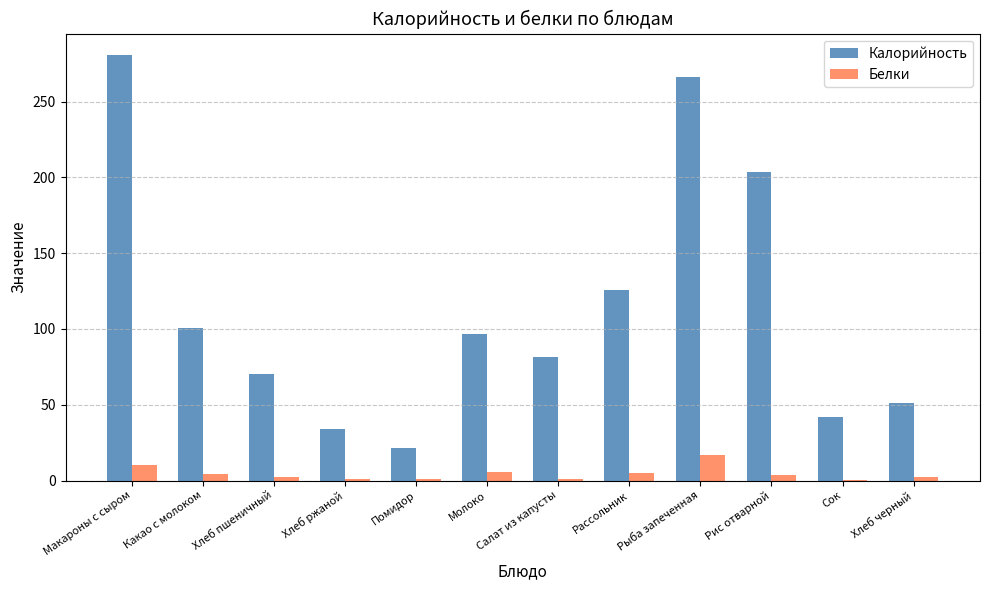

Which series has the largest total across all categories?

Калорийность